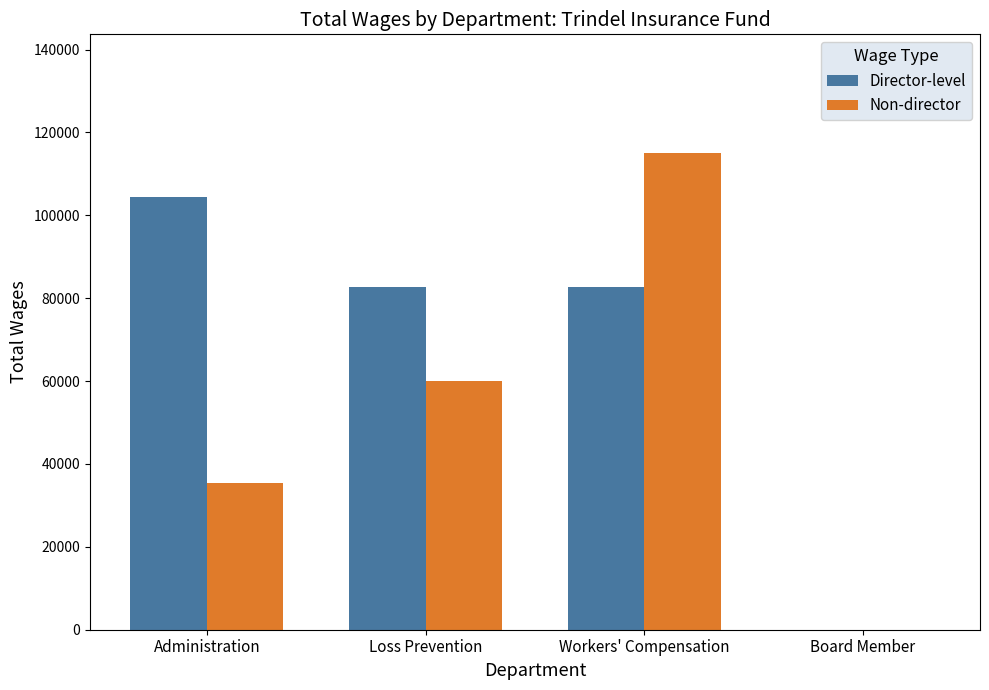

Which category has the highest value in the Non-director series?

Workers' Compensation